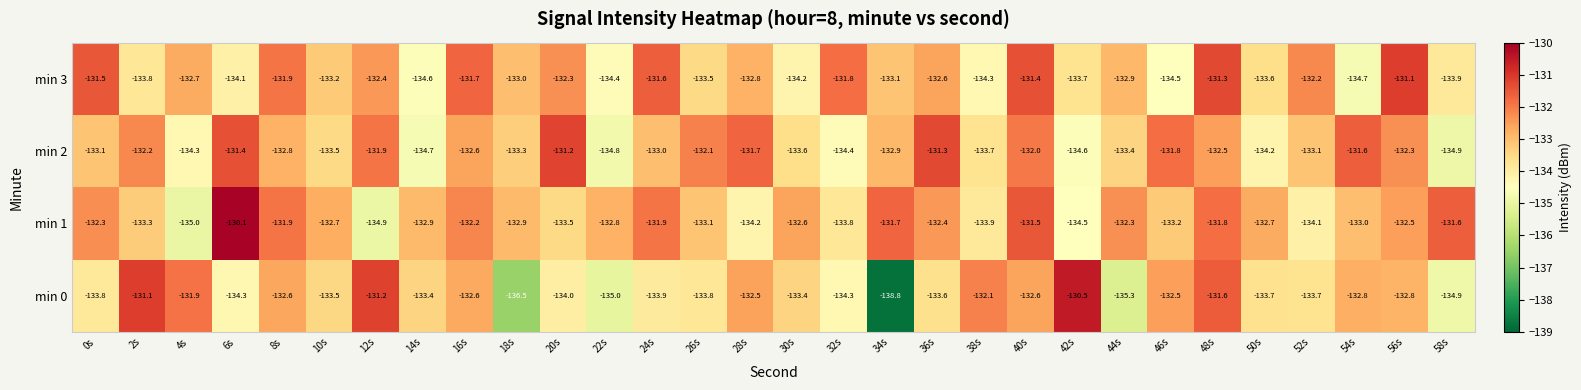

What is the difference between the maximum and minimum values in the min 3 series?

3.6